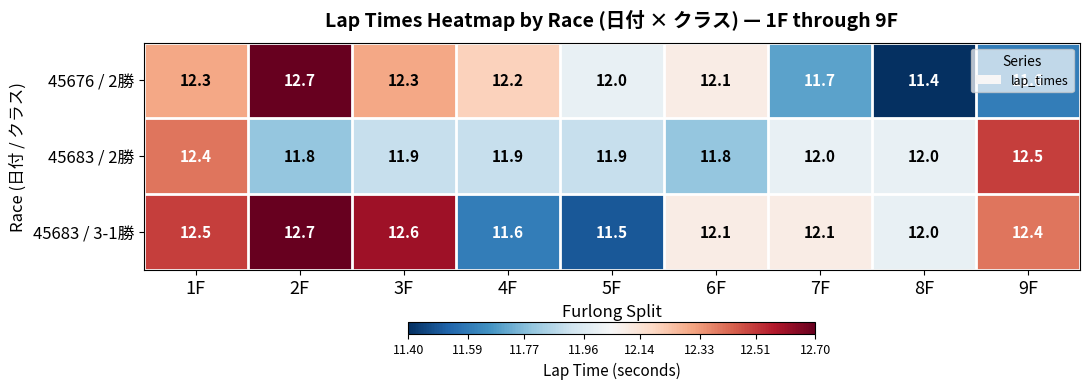

What is the difference between the highest and lowest values at 8F?

0.6